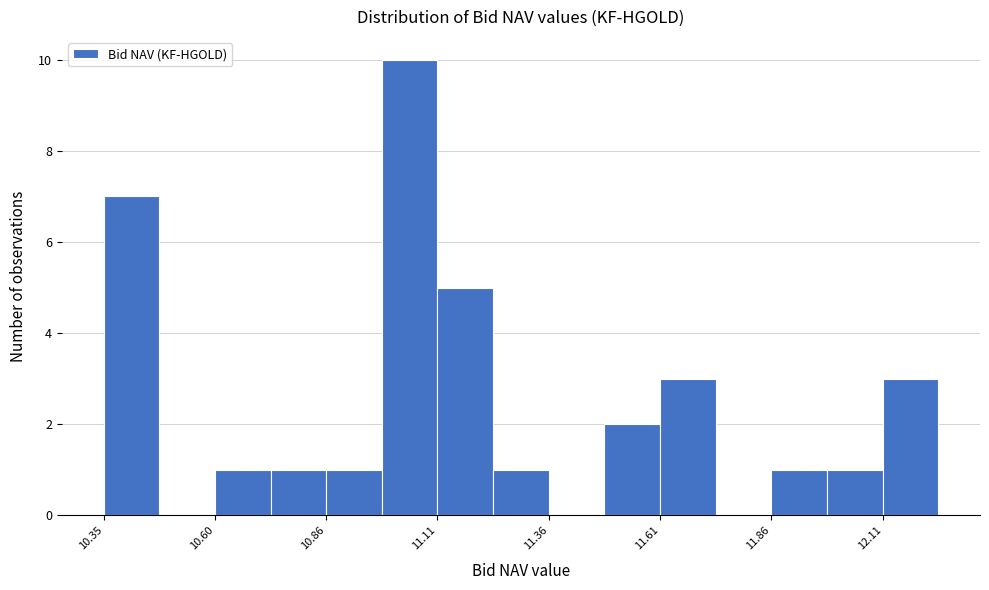

Read against the x-axis, roughly where is the centre of the tallest bar?

11.05